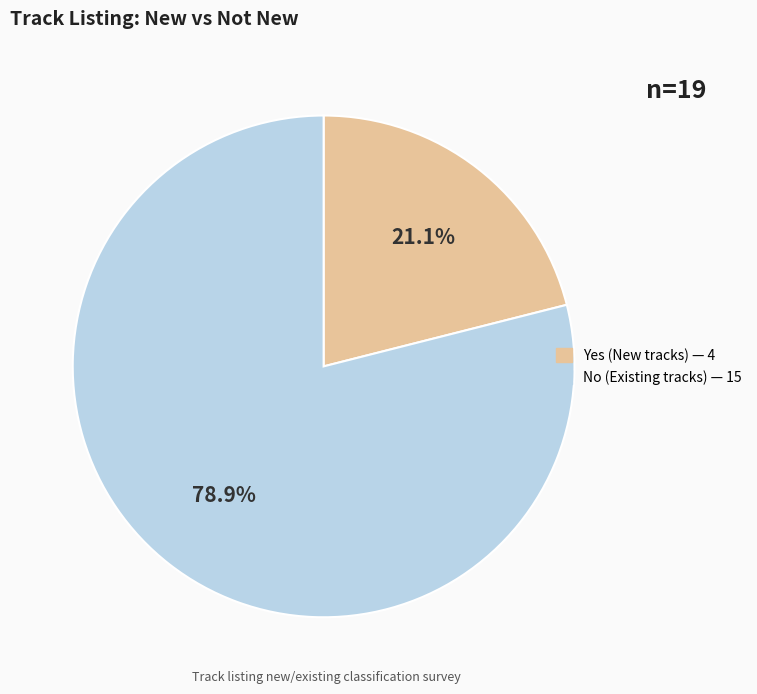

What percentage do No and Yes together represent?

100.0%